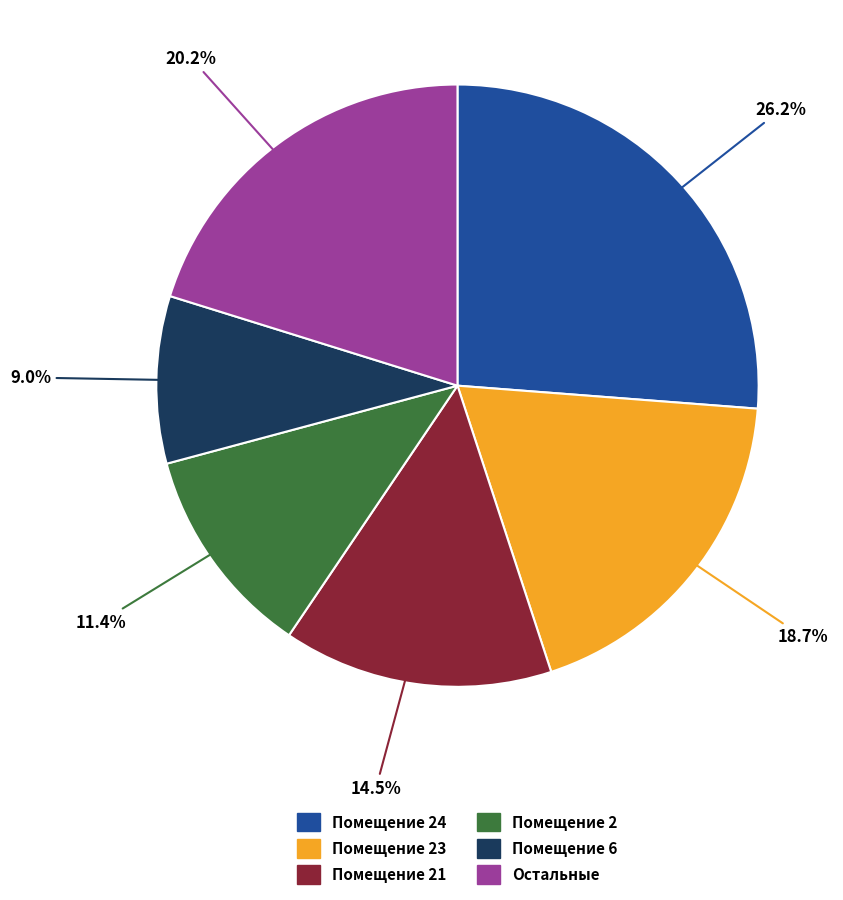

How many segments does this pie chart have?

6